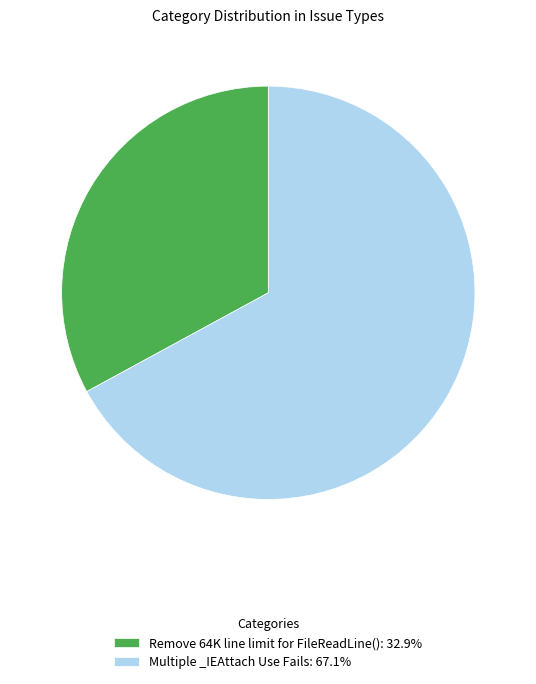

Count the number of slices in the pie.

2